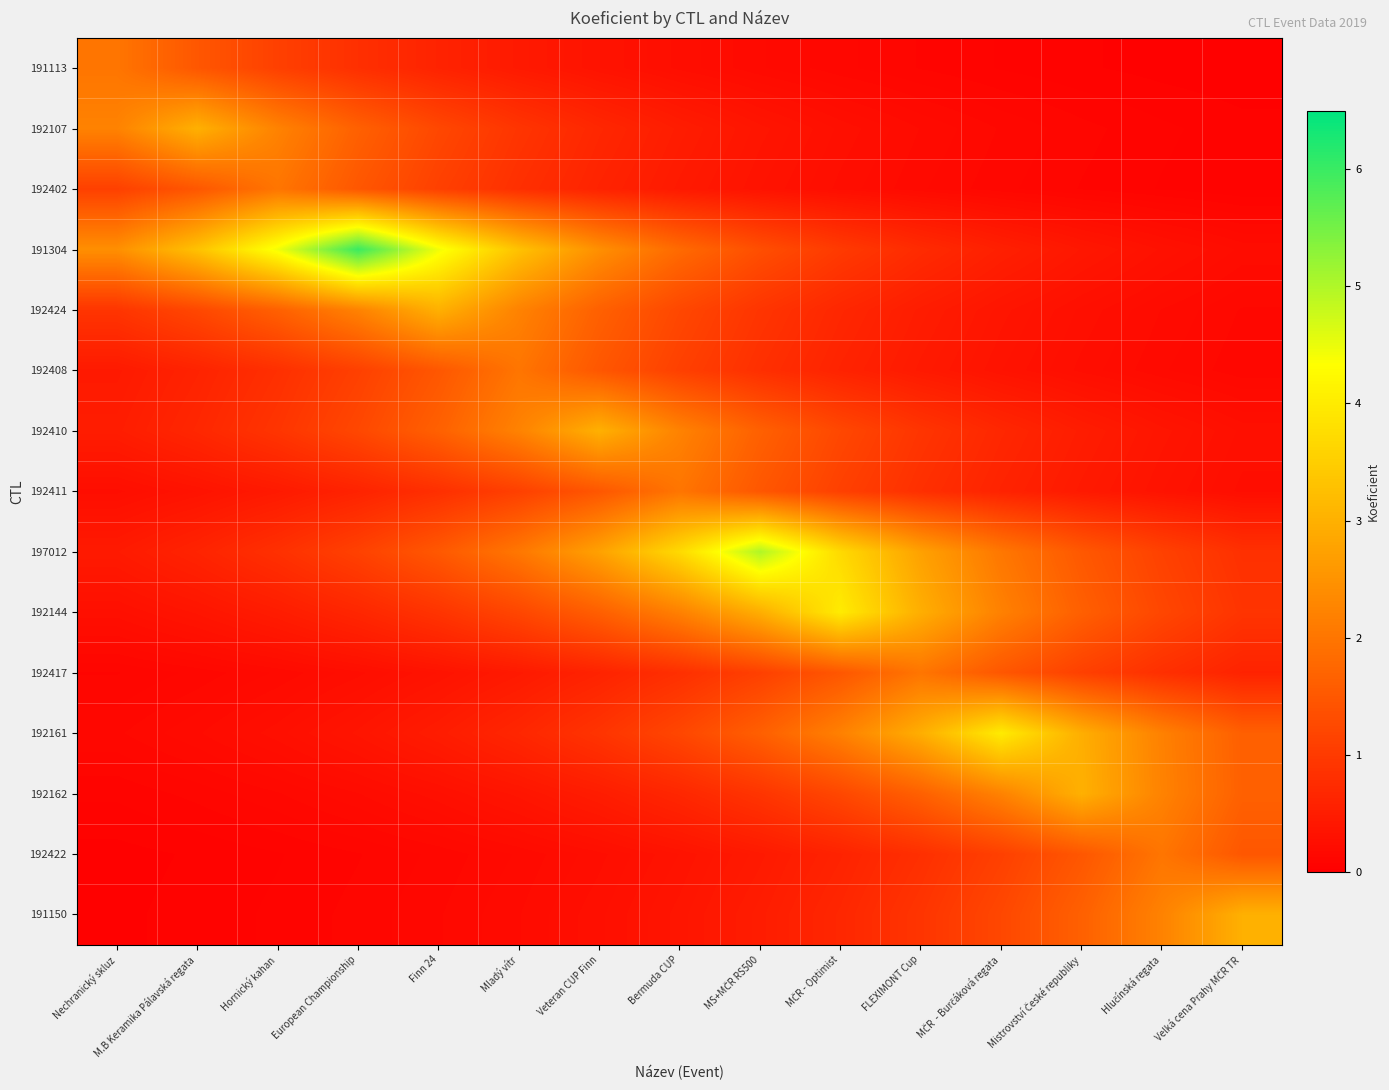

List the series in order of their peak value, lowest first.

191113, 192402, 192408, 192411, 192417, 192422, 192107, 192424, 192410, 192162, 191150, 192144, 192161, 197012, 191304